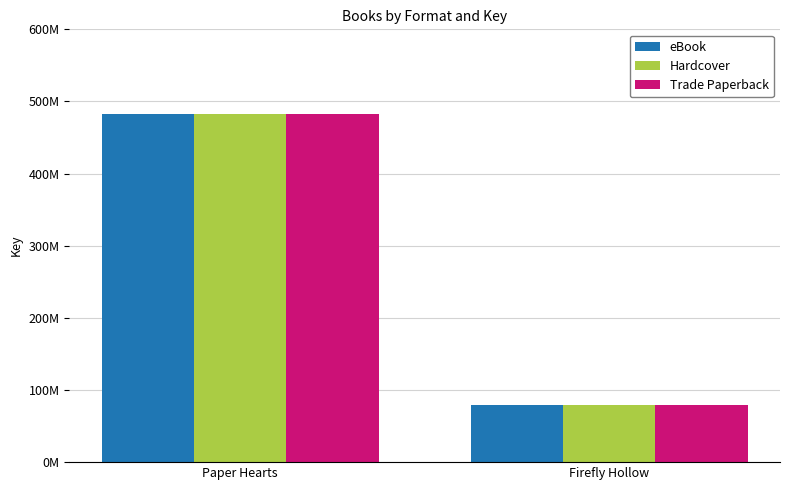

What are all the series names shown in the legend?

eBook, Hardcover, Trade Paperback